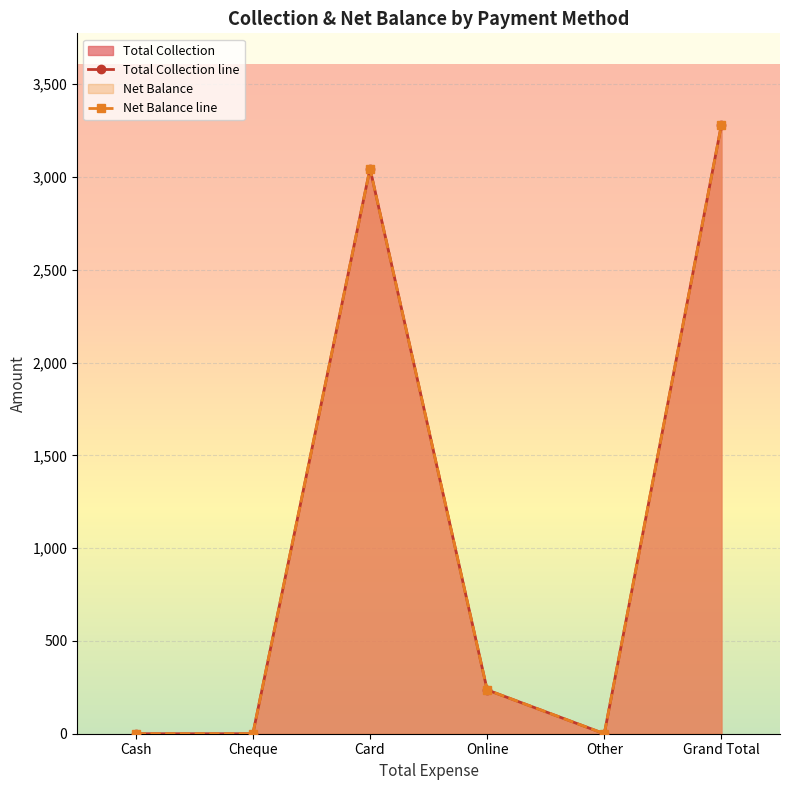

How many values in the Net Balance line series are below 236?

3